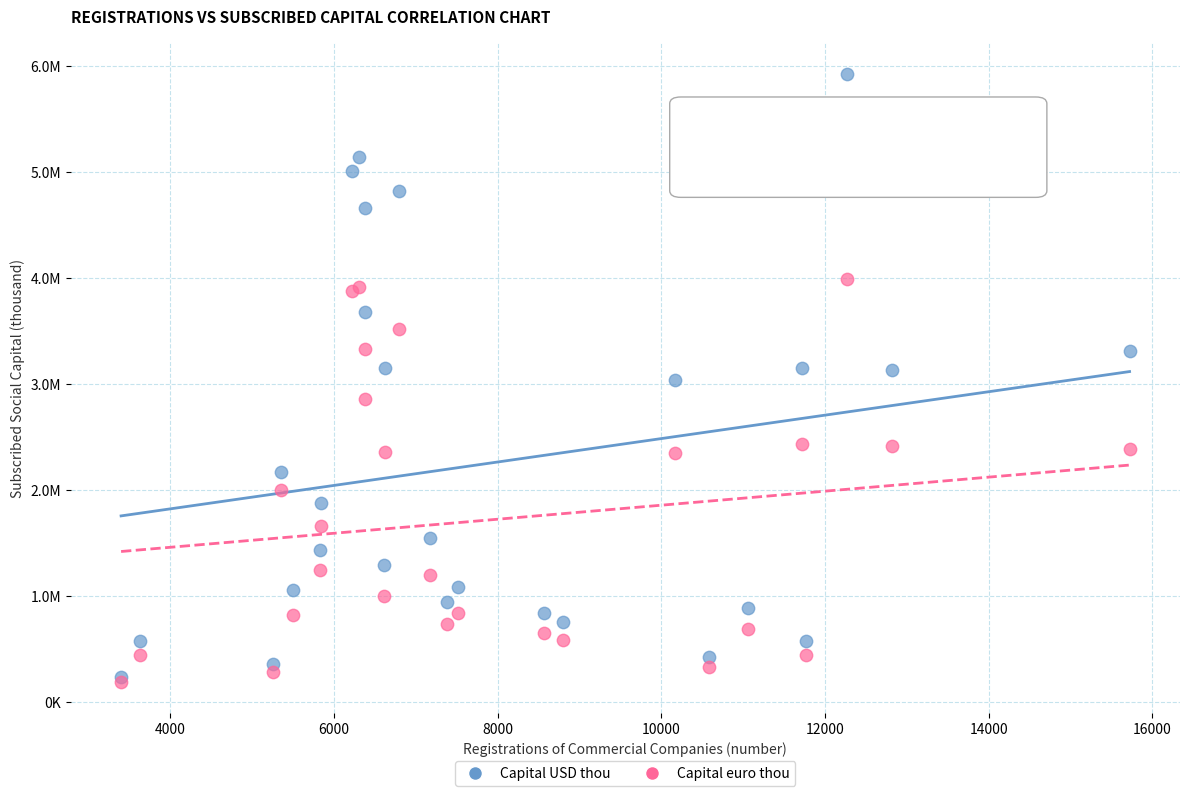

Which series reaches the minimum Y coordinate?

Capital euro thou